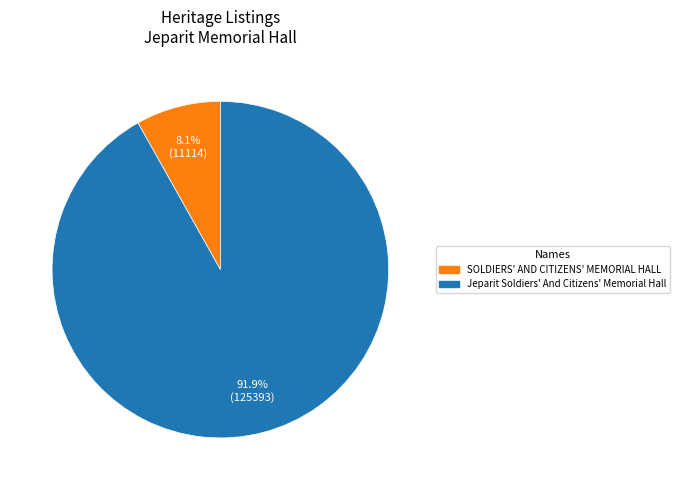

Count the number of slices in the pie.

2